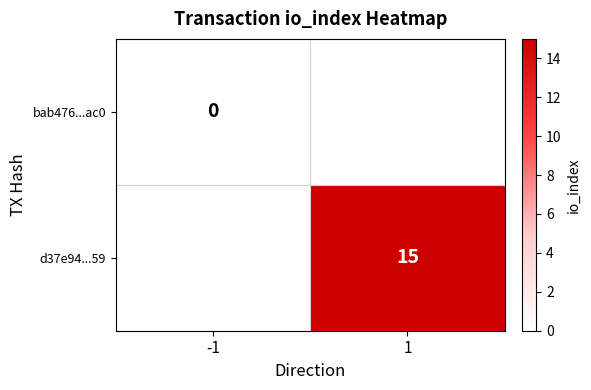

Is it true that d37e94...59 equals 8 at 1?

False